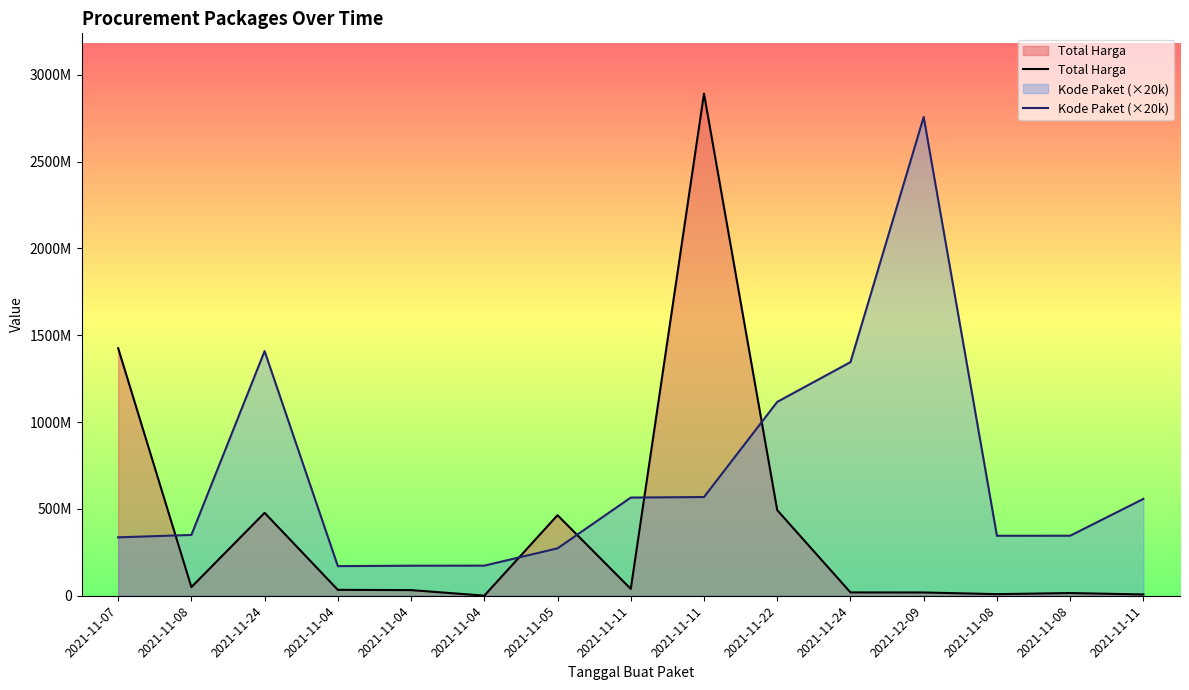

At which category is the sum across all series the highest?

2021-11-11